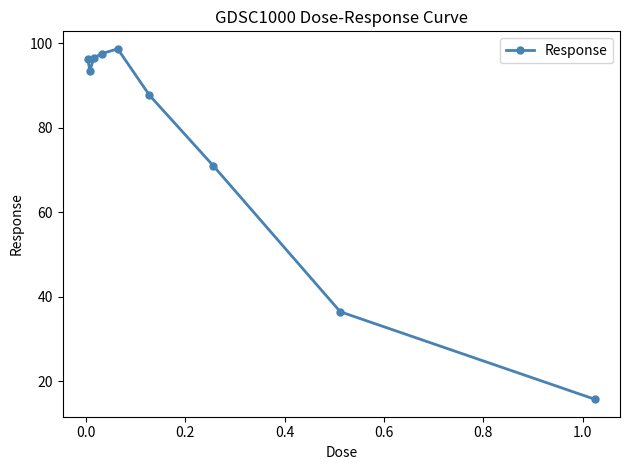

What is the greatest value displayed?

98.7